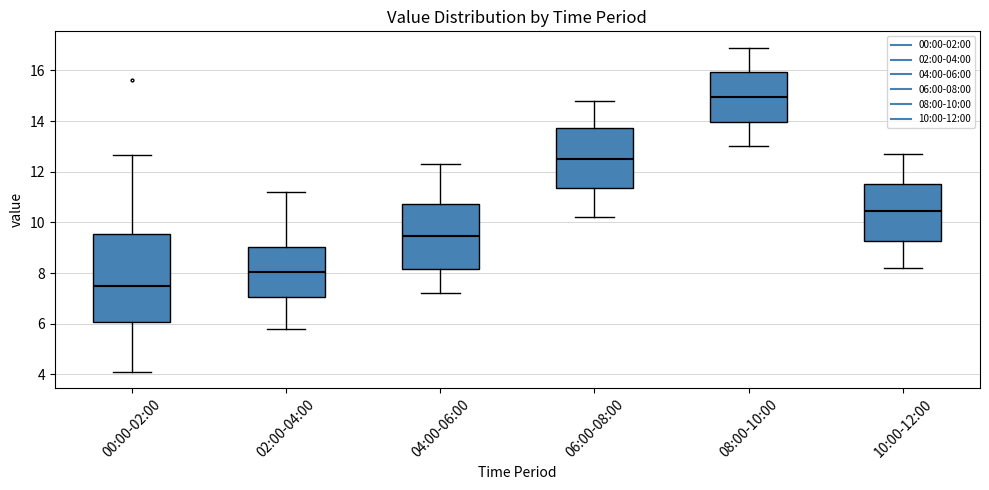

Where is the upper edge of the box for 04:00-06:00 on the y-axis? The values are not printed on the chart, so give them approximately, as read against the axis.

10.8